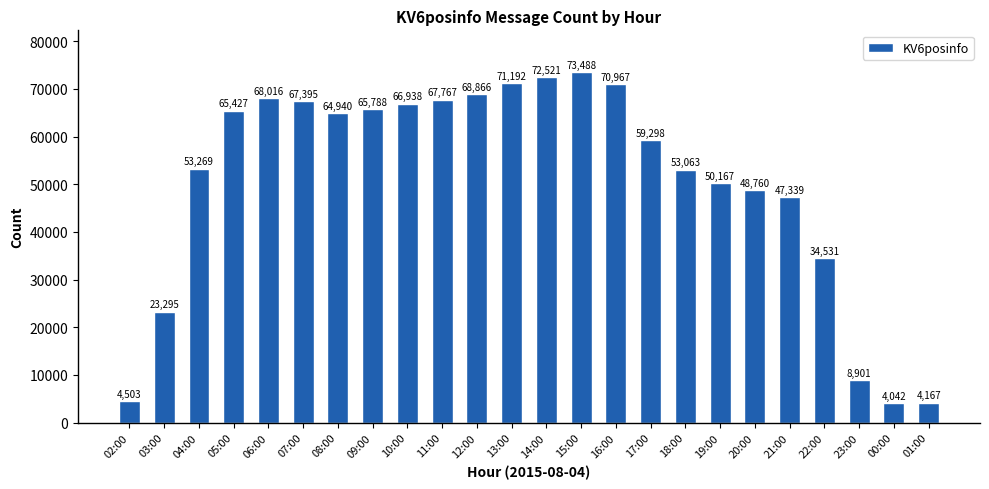

Where is the data nearest to the value 38765?

22:00